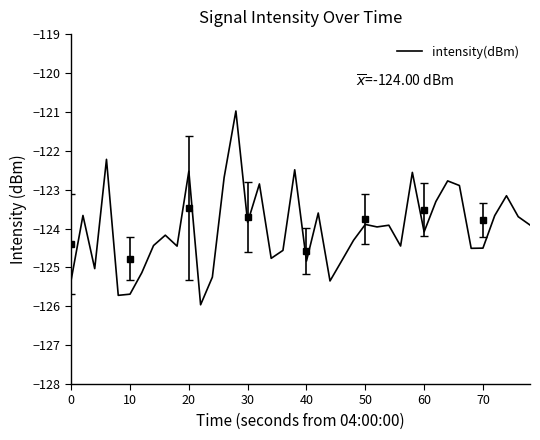

What is the maximum value for intensity(dBm)?

-121.0